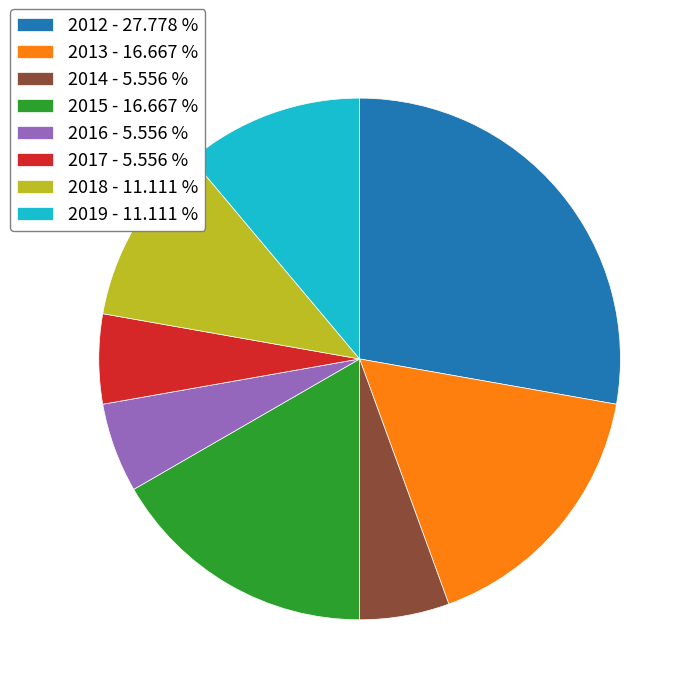

Count the number of slices in the pie.

8